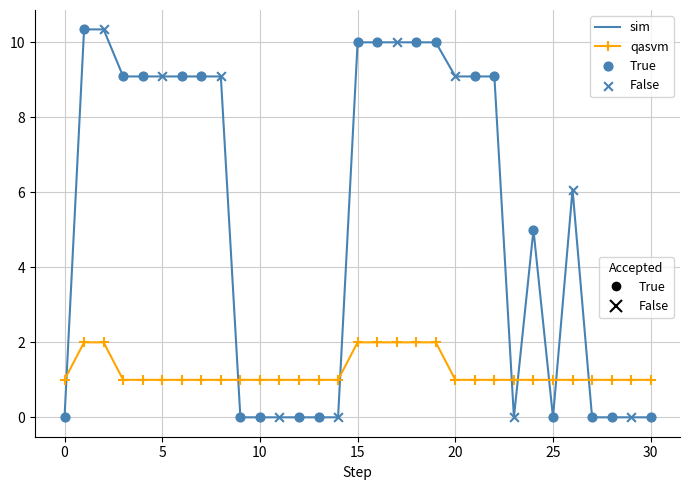

What is the greatest value displayed?

10.3